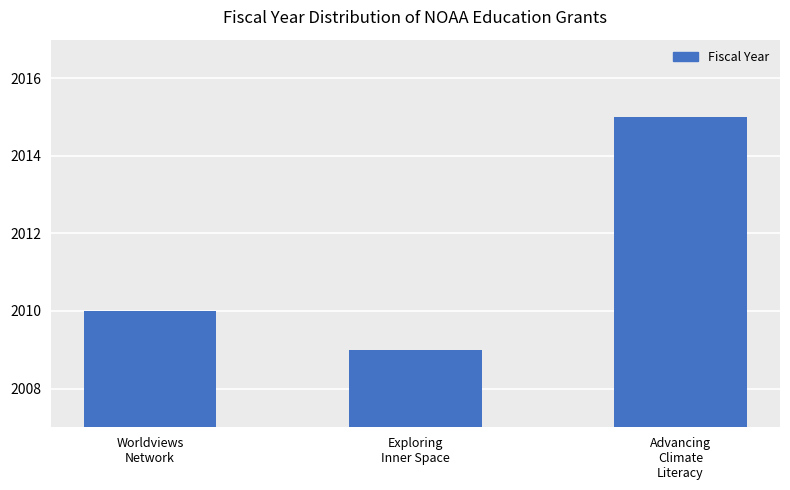

Which has a higher value, Worldviews
Network or Advancing
Climate
Literacy?

Advancing
Climate
Literacy